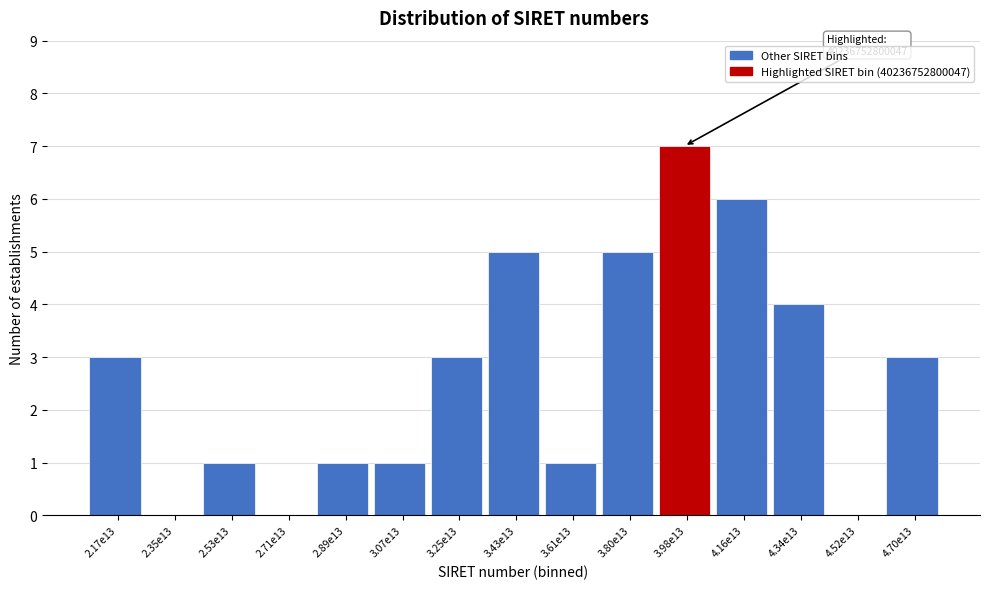

Reading left to right, extract all data points from this chart.

2.17e13=3	2.35e13=0	2.53e13=1	2.71e13=0	2.89e13=1	3.07e13=1	3.25e13=3	3.43e13=5	3.61e13=1	3.80e13=5	3.98e13=7	4.16e13=6	4.34e13=4	4.52e13=0	4.70e13=3